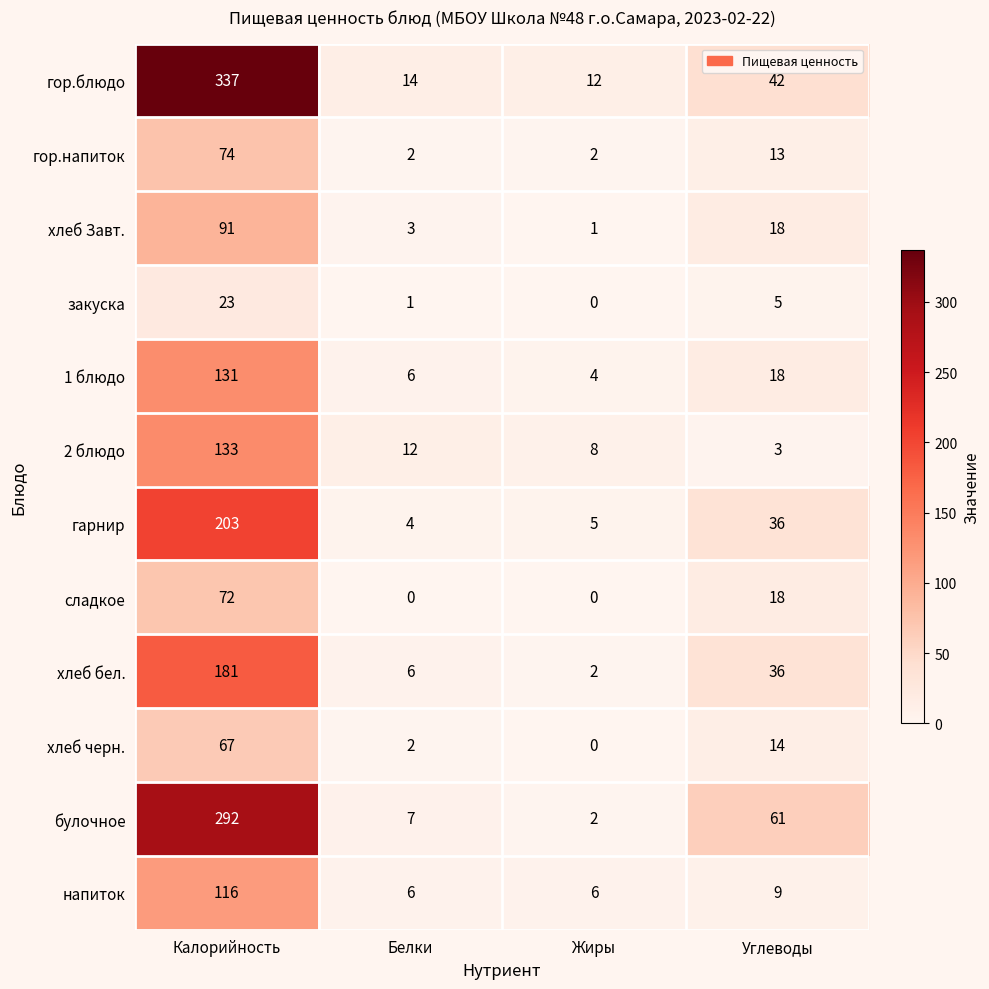

True or false: закуска has a value of 23 at Калорийность.

True